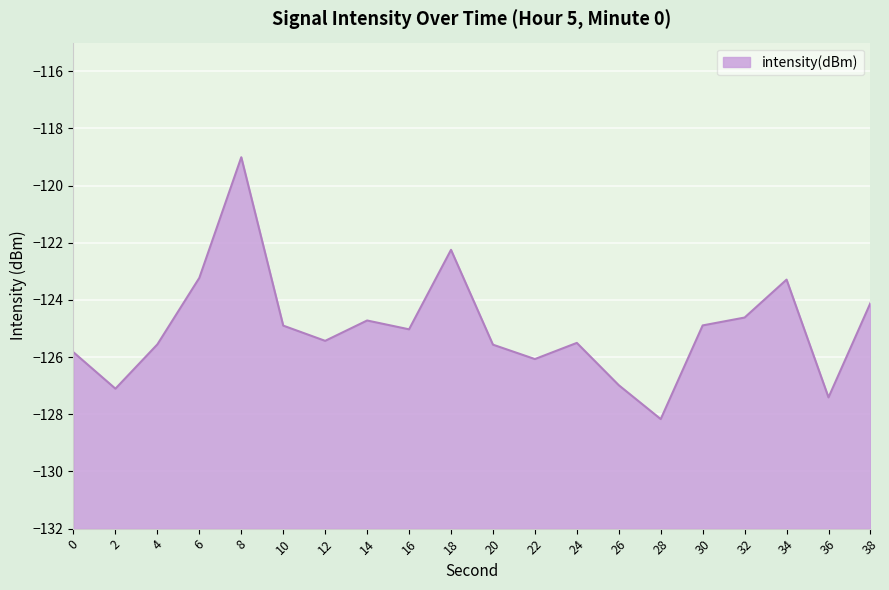

How many lines are shown in the chart?

1